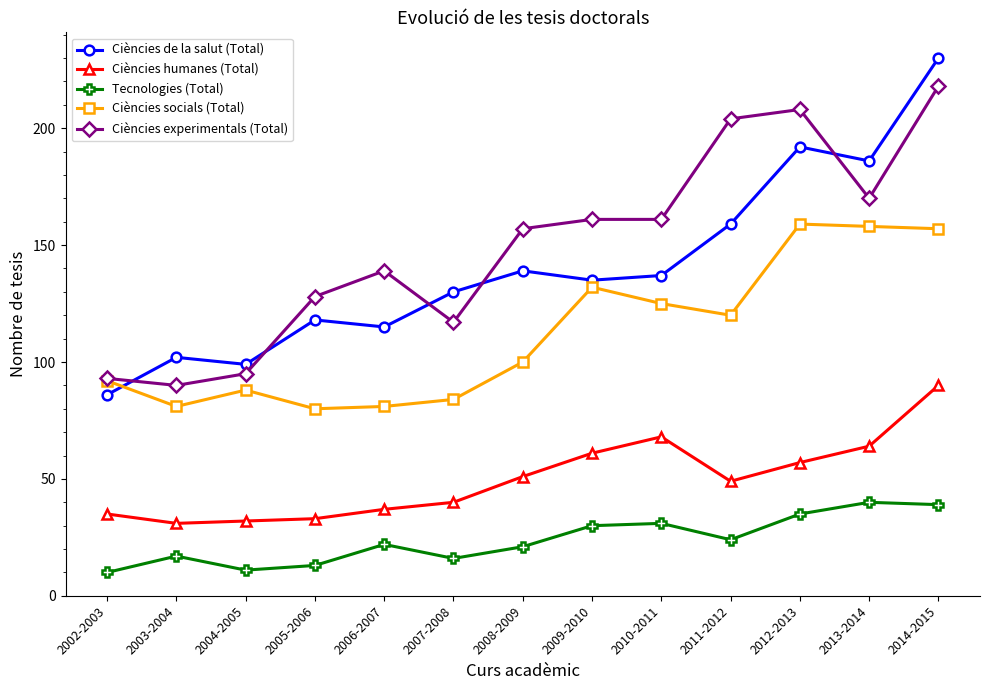

What is the maximum value shown in the chart?

230